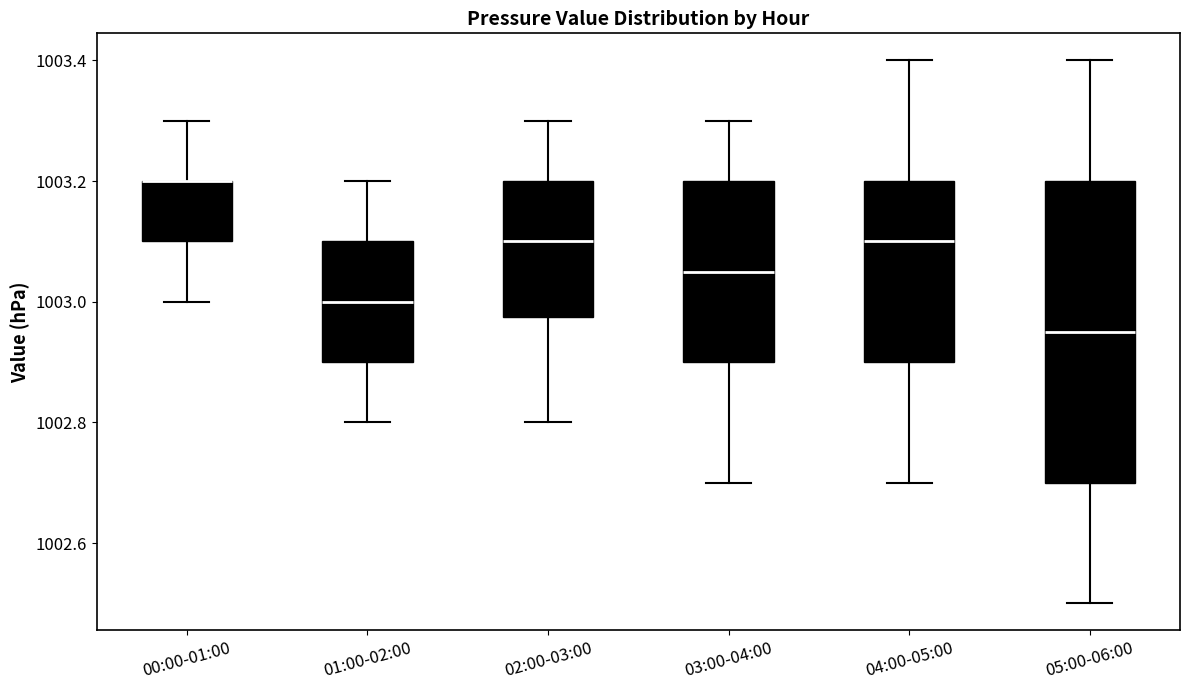

Reading left to right, read every box against the y-axis: the position of its median line, the range the box covers, and the ends of its whiskers. The values are not printed on the chart, so give them approximately, as read against the axis.

00:00-01:00: median 1003.20 (drawn on the box's upper edge), box 1003.10 to 1003.20, whiskers 1003.00 to 1003.30
01:00-02:00: median 1003.00, box 1002.90 to 1003.10, whiskers 1002.80 to 1003.20
02:00-03:00: median 1003.10, box 1002.98 to 1003.20, whiskers 1002.80 to 1003.30
03:00-04:00: median 1003.06, box 1002.90 to 1003.20, whiskers 1002.70 to 1003.30
04:00-05:00: median 1003.10, box 1002.90 to 1003.20, whiskers 1002.70 to 1003.40
05:00-06:00: median 1002.96, box 1002.70 to 1003.20, whiskers 1002.50 to 1003.40